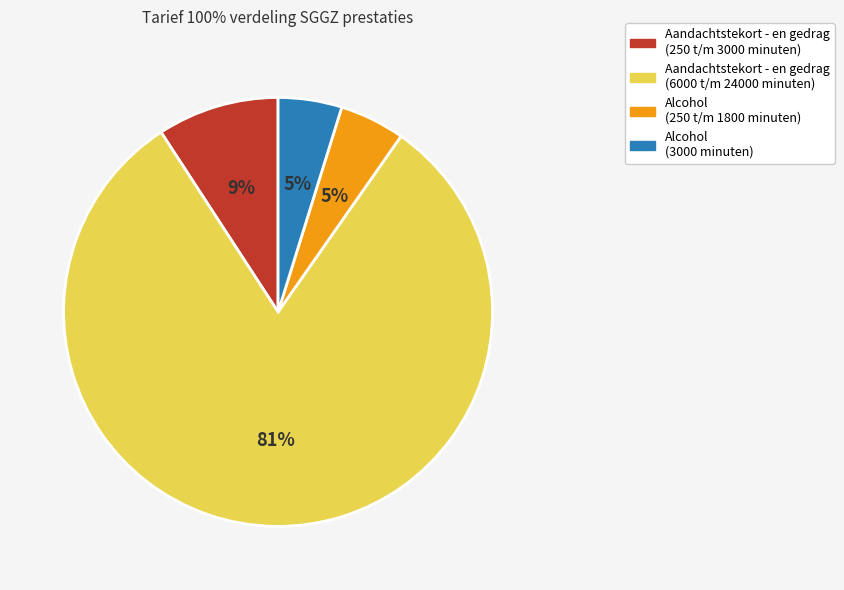

Count the number of slices in the pie.

4